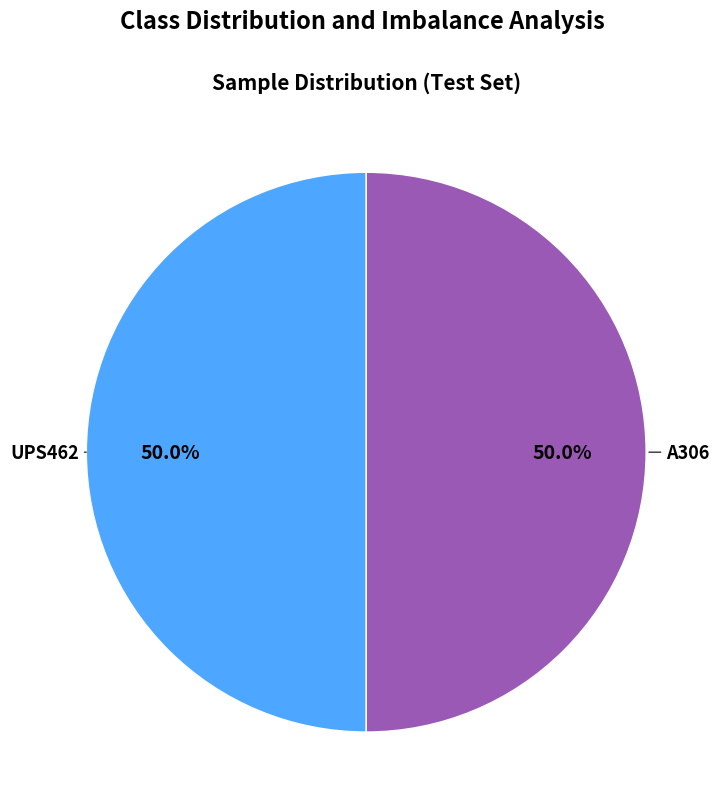

Combined, do A306 and UPS462 account for over 50%?

Yes